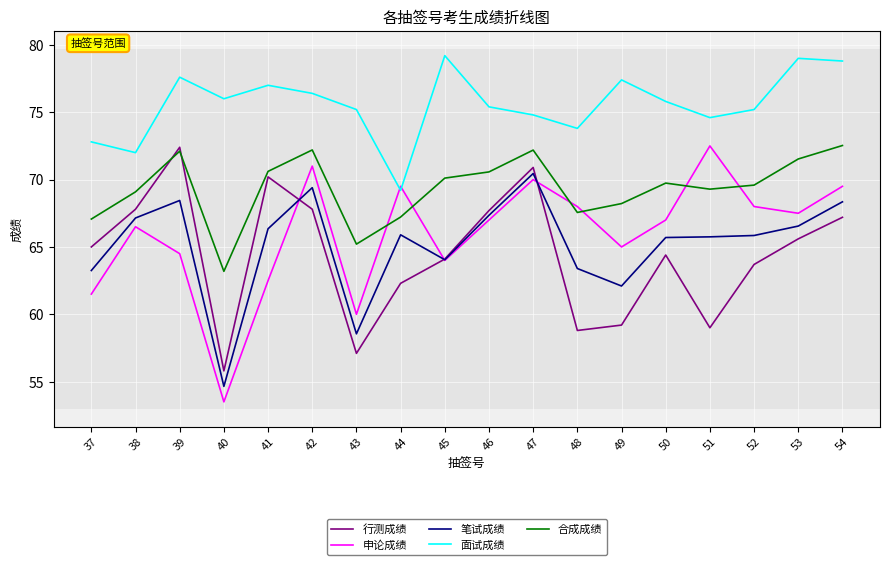

True or false: 申论成绩 has more than 0 points higher than both neighbors.

True